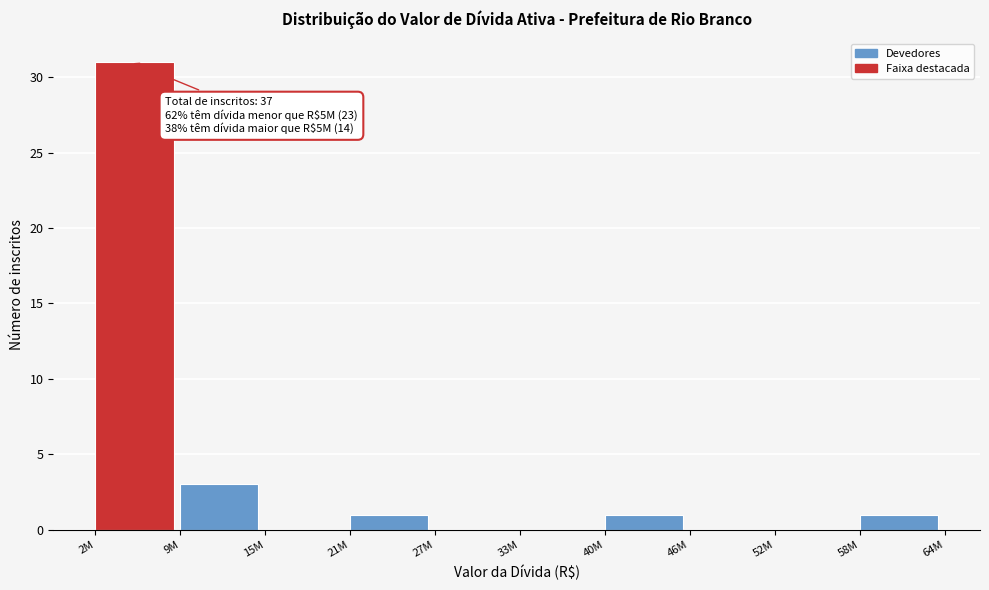

Reading left to right, what are all the values shown in this chart?

2M=31	9M=3	15M=0	21M=1	27M=0	33M=0	40M=1	46M=0	52M=0	58M=1